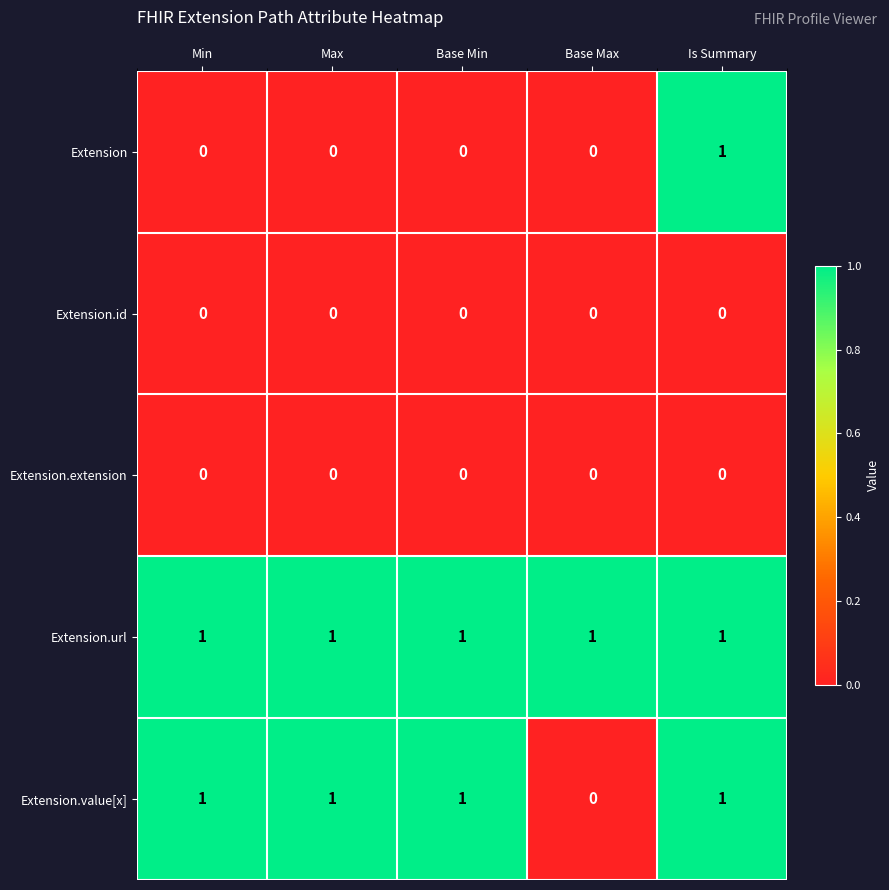

Which series has the largest total across all categories?

Extension.url